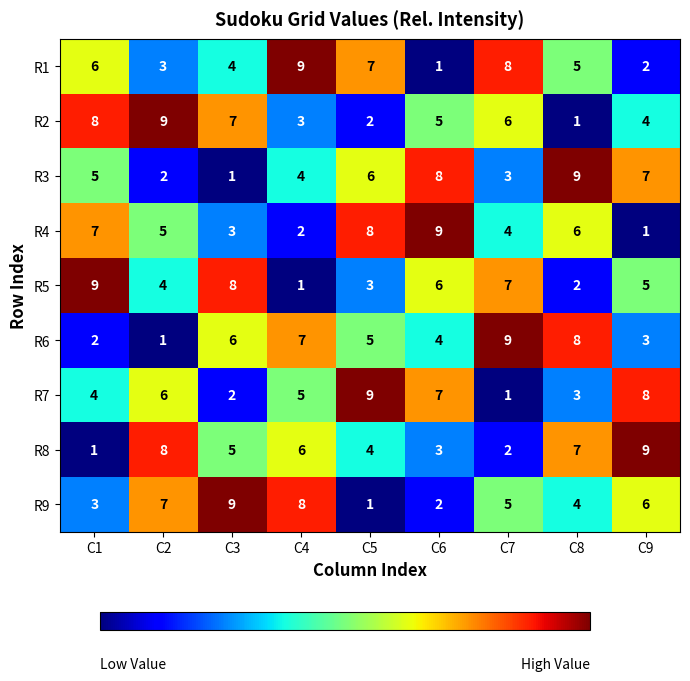

Which category has the lowest value in the R5 series?

C4